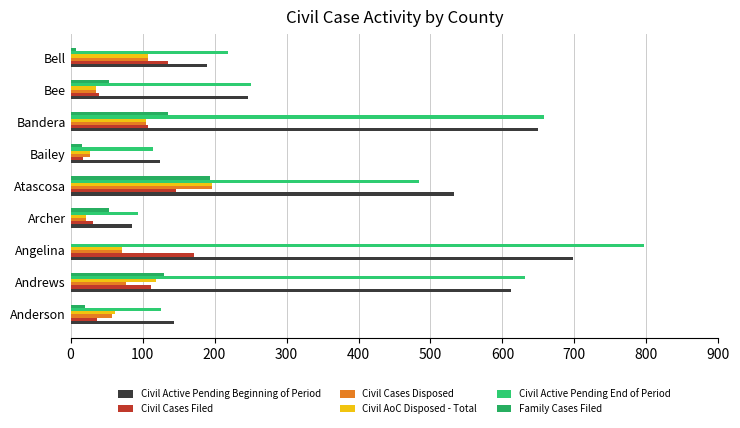

What is the greatest value displayed?

797